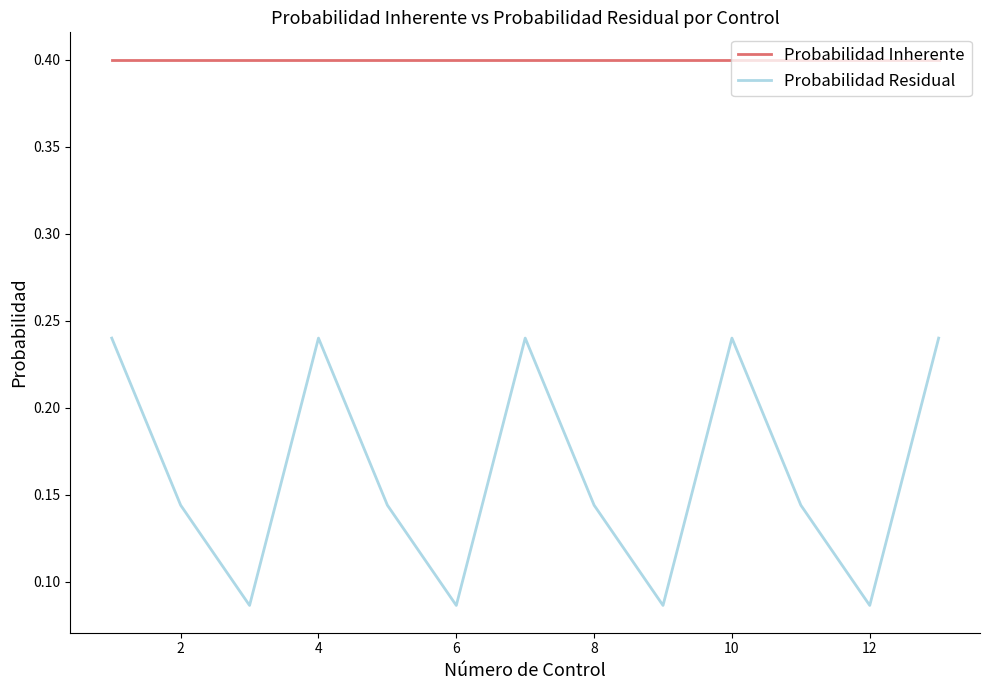

Which series has the largest range (max minus min)?

Probabilidad Residual